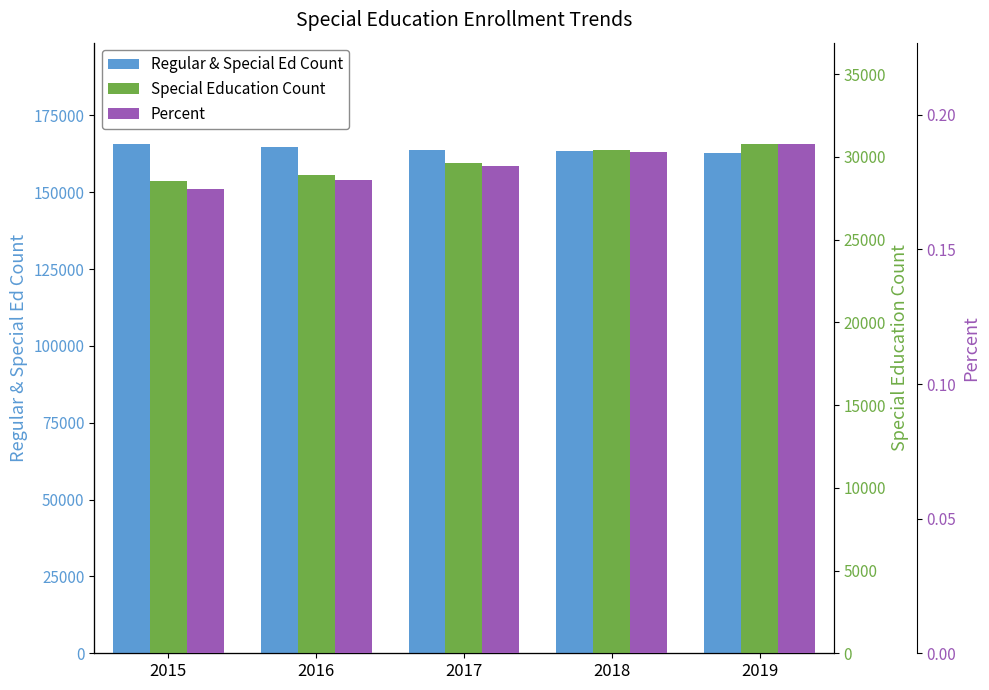

What is the highest value of the Percent series?

0.2